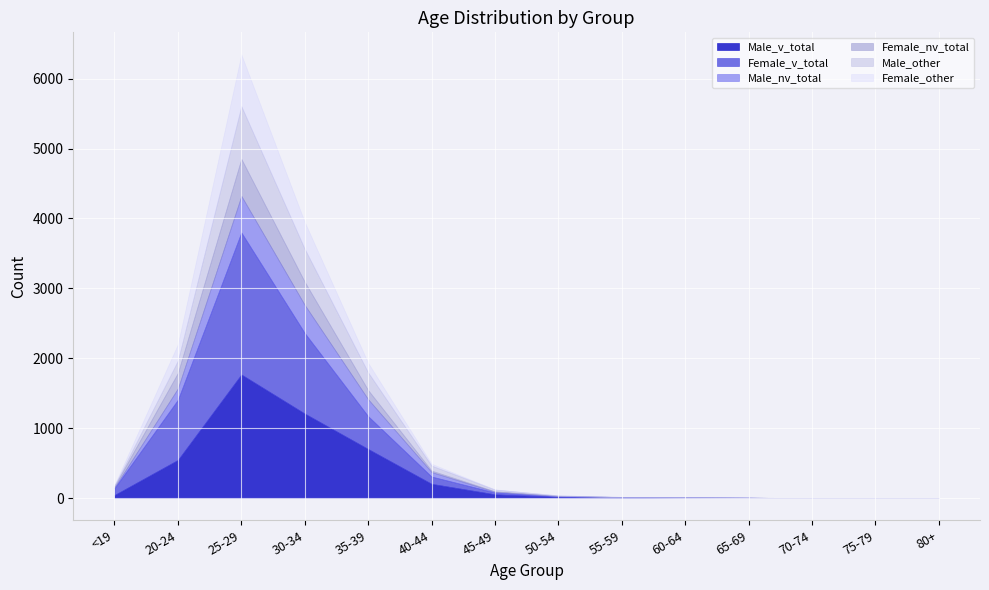

True or false: Male_nv_total and Male_v_total intersect in this chart.

False